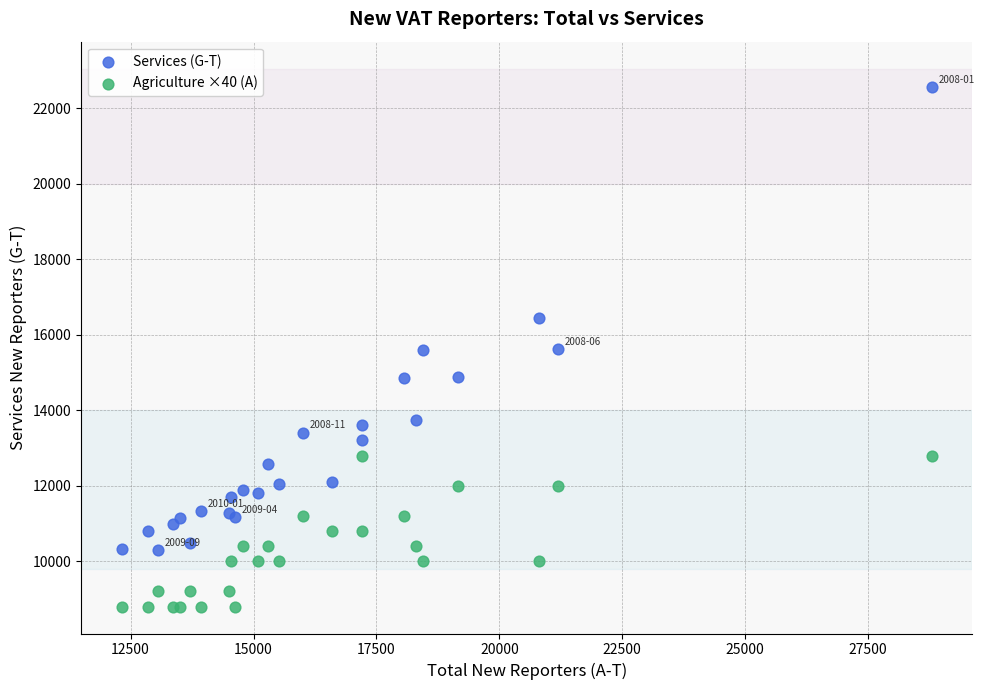

Which series has the widest spread of Y values?

Services (G-T)